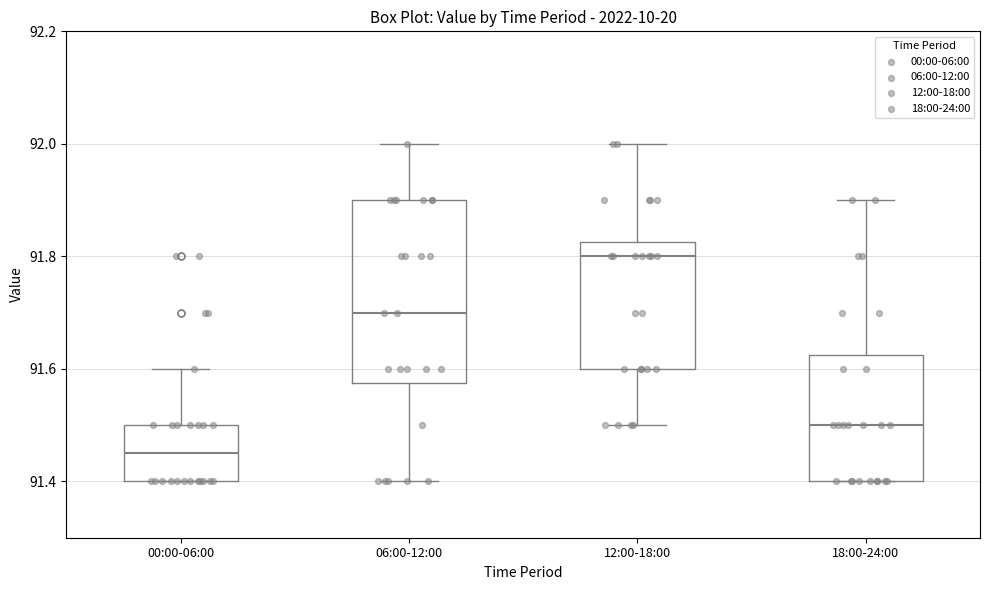

Which box has the lowest median line?

00:00-06:00